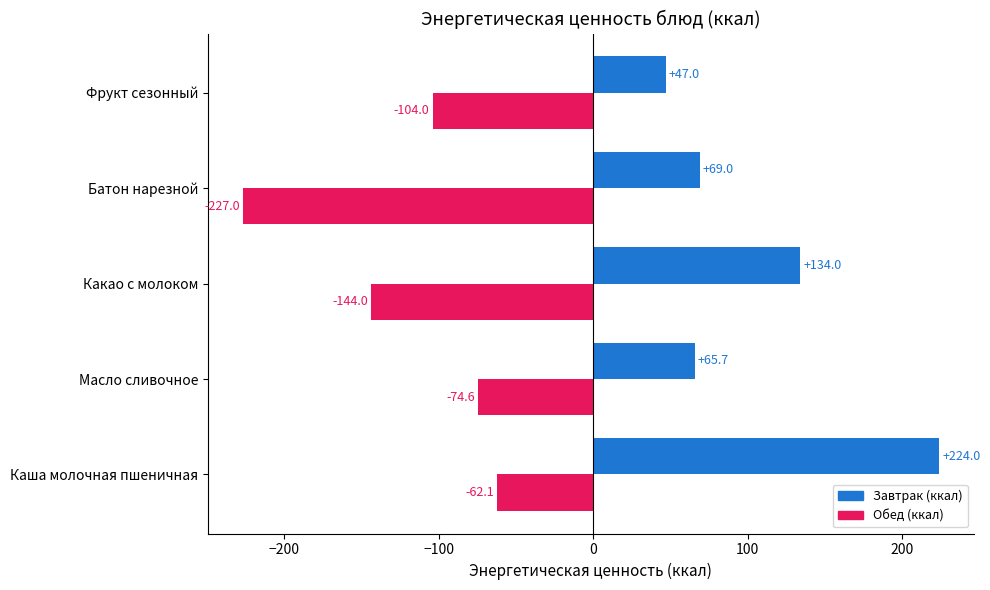

What is the greatest value displayed?

224.0